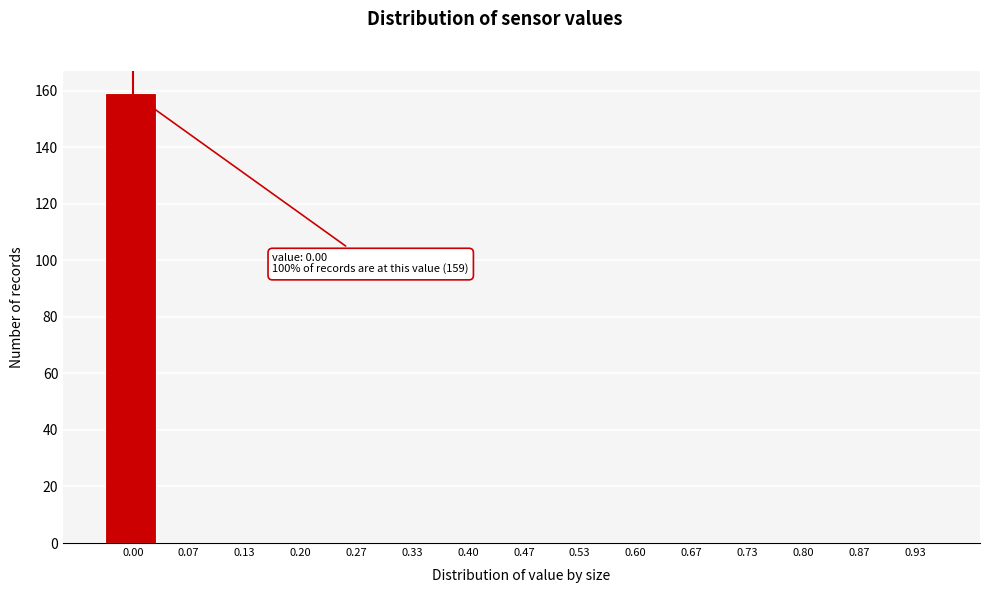

Reading right to left, extract all data points from this chart.

0.93=0	0.87=0	0.80=0	0.73=0	0.67=0	0.60=0	0.53=0	0.47=0	0.40=0	0.33=0	0.27=0	0.20=0	0.13=0	0.07=0	0.00=159